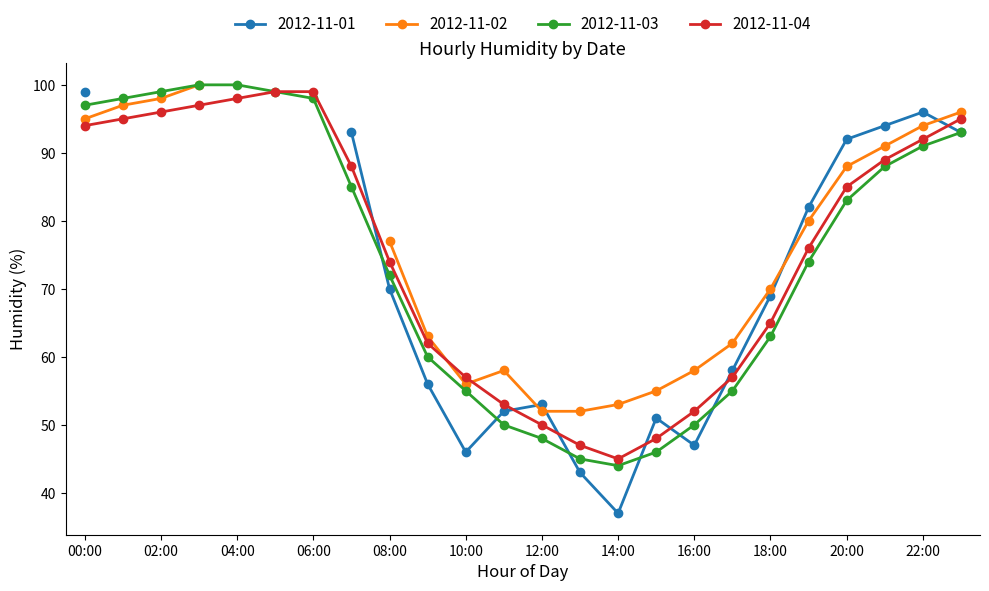

What is the sum of all 2012-11-04 values?

1813